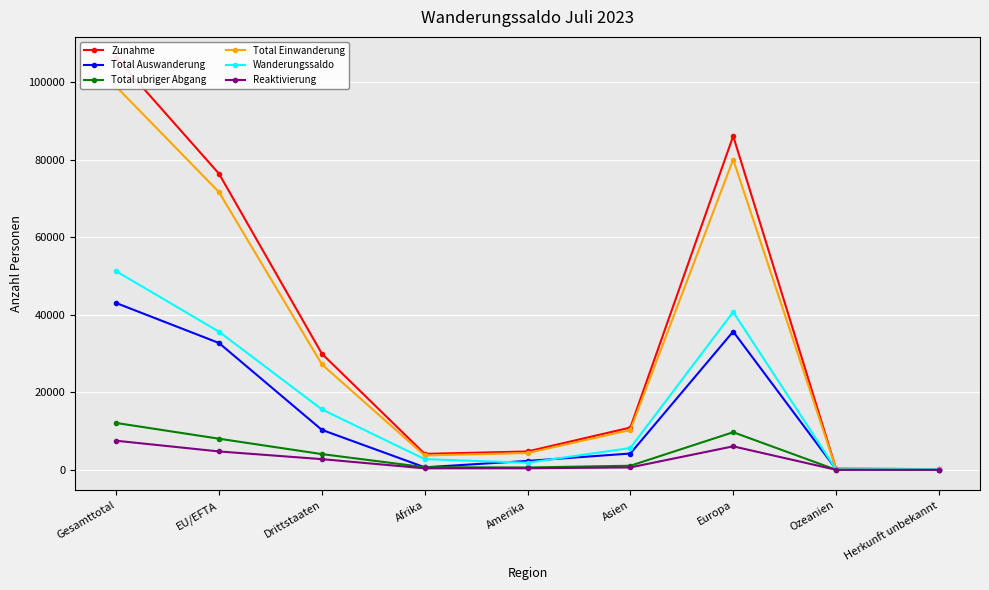

Which category has the highest value in the Total Auswanderung series?

Gesamttotal